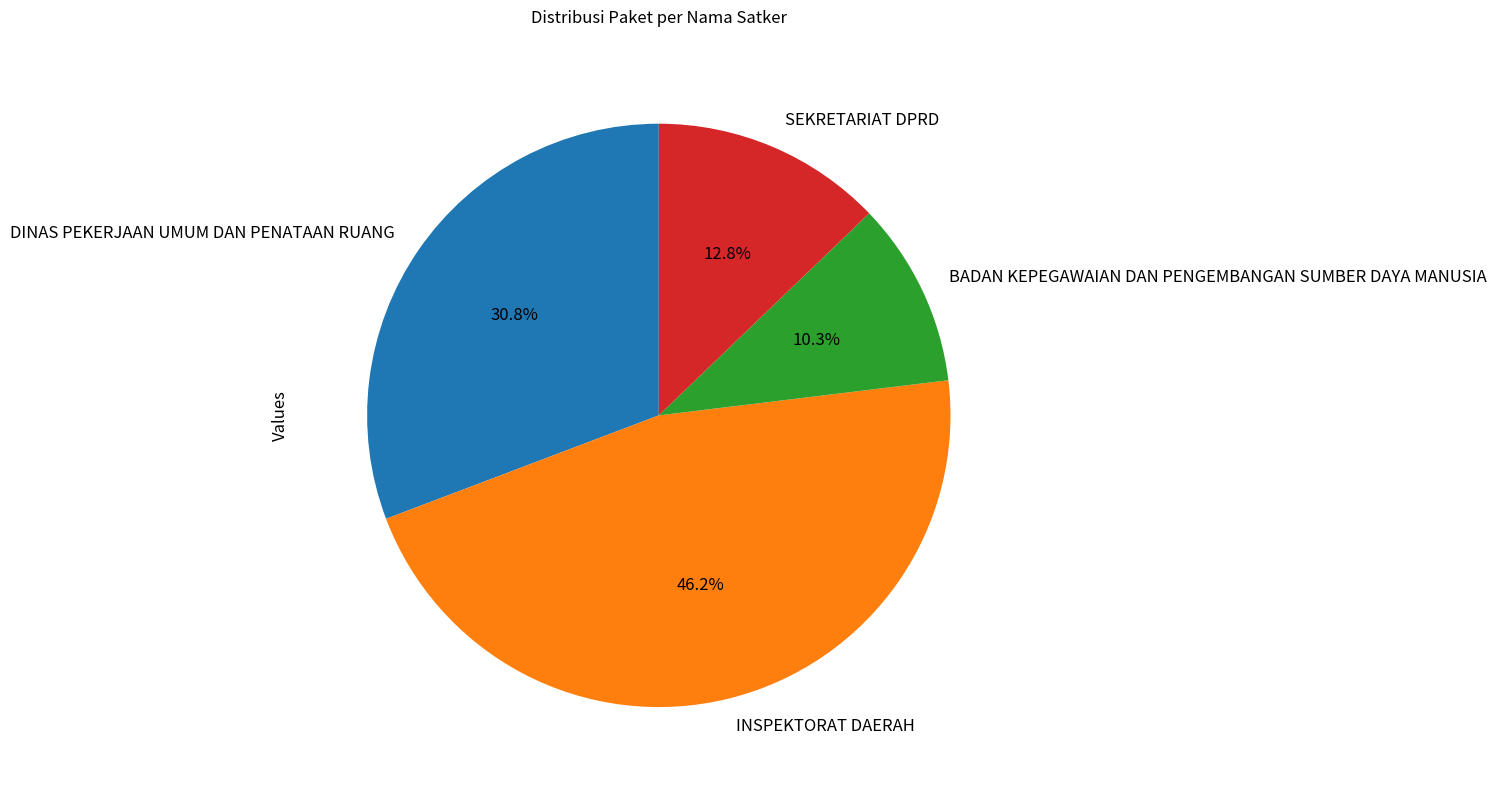

Is there any slice that represents more than half of the pie?

No